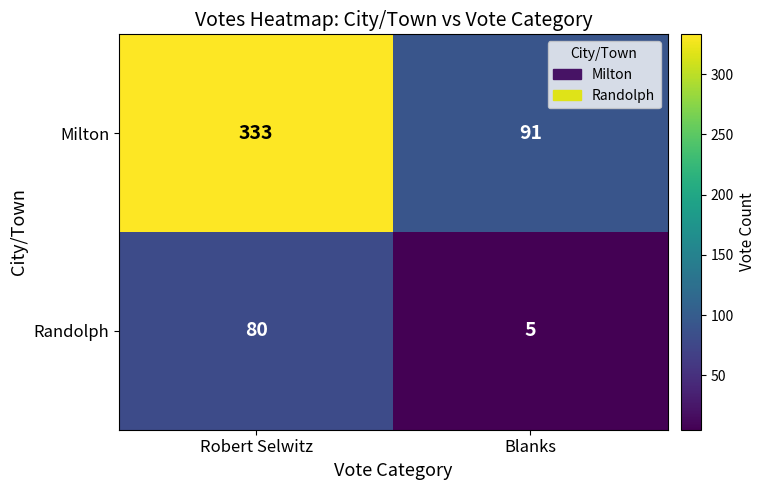

Which series has the largest total across all categories?

Milton